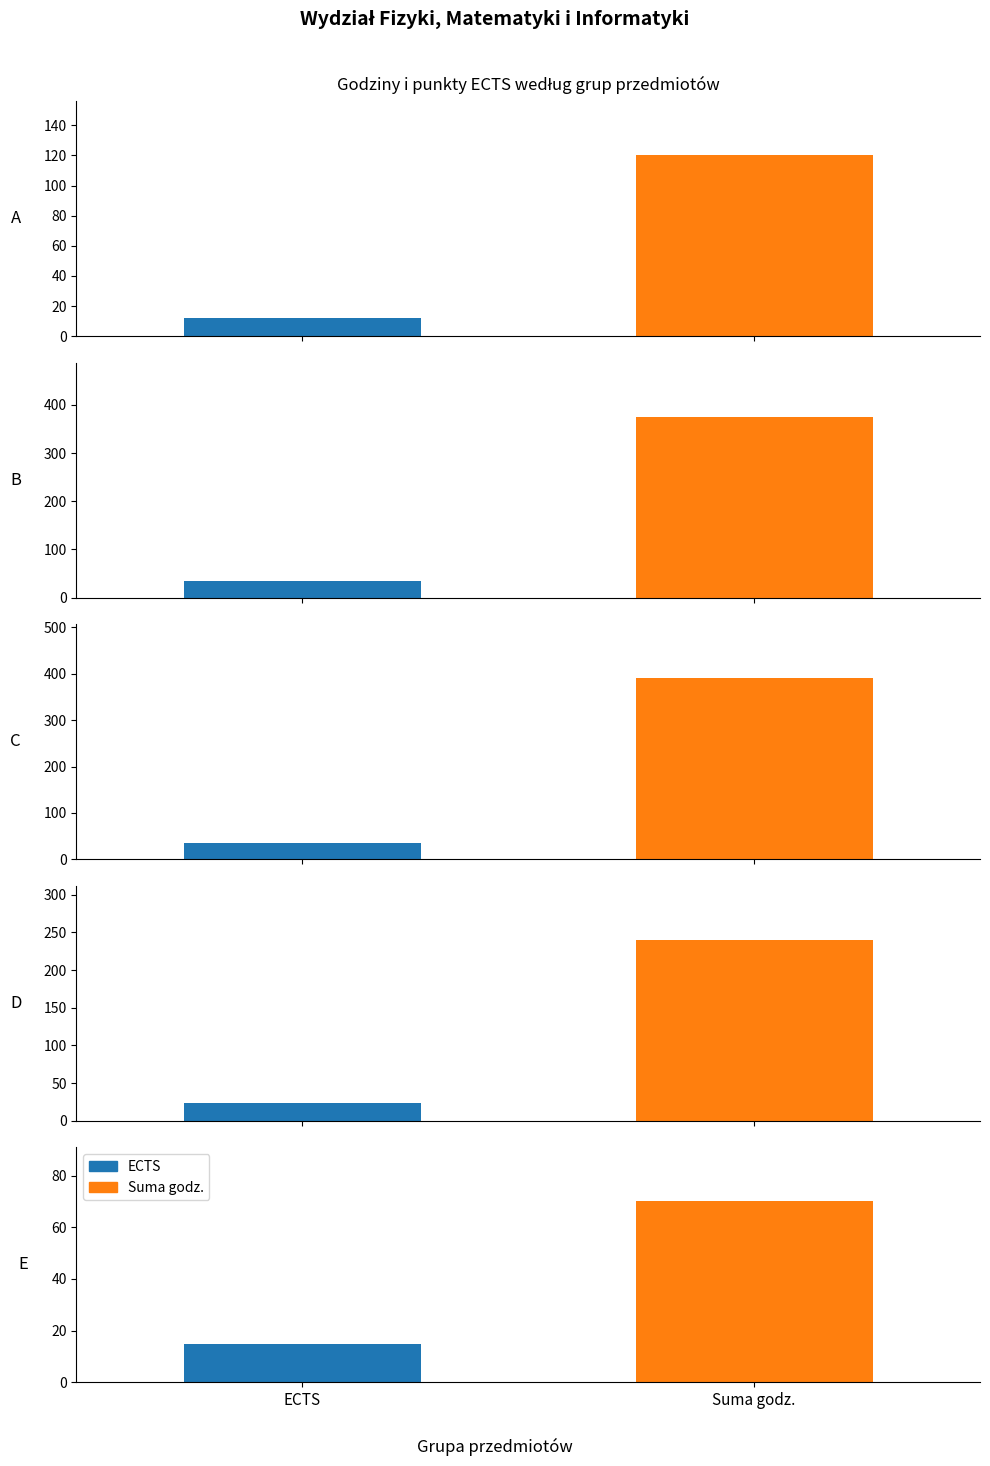

What is the minimum value for ECTS?

12